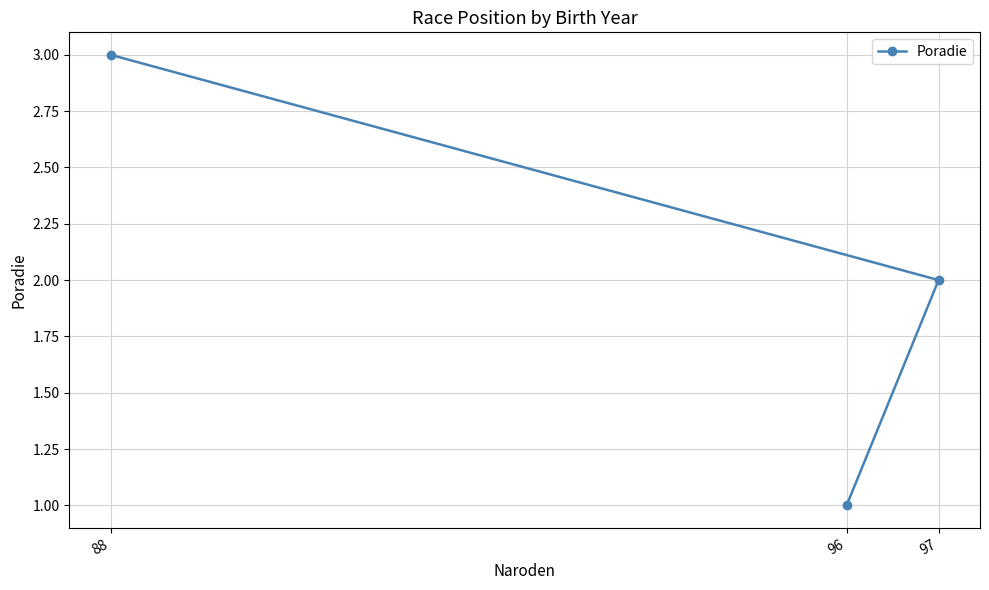

Reading right to left, list all the values displayed in this chart.

97=2	96=1	88=3